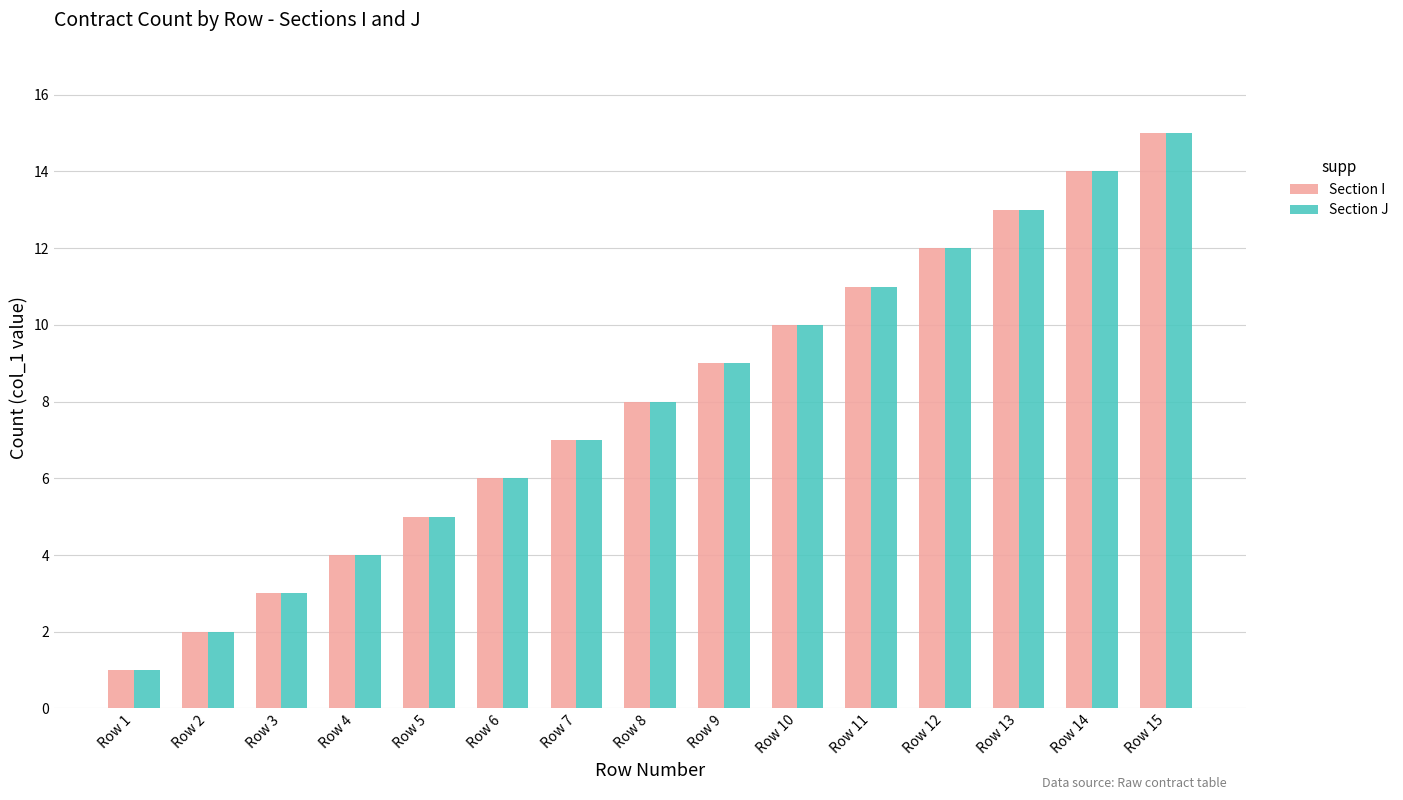

Reading left to right, what are all the values shown in this chart?

Section I: Row 1=1	Row 2=2	Row 3=3	Row 4=4	Row 5=5	Row 6=6	Row 7=7	Row 8=8	Row 9=9	Row 10=10	Row 11=11	Row 12=12	Row 13=13	Row 14=14	Row 15=15
Section J: Row 1=1	Row 2=2	Row 3=3	Row 4=4	Row 5=5	Row 6=6	Row 7=7	Row 8=8	Row 9=9	Row 10=10	Row 11=11	Row 12=12	Row 13=13	Row 14=14	Row 15=15